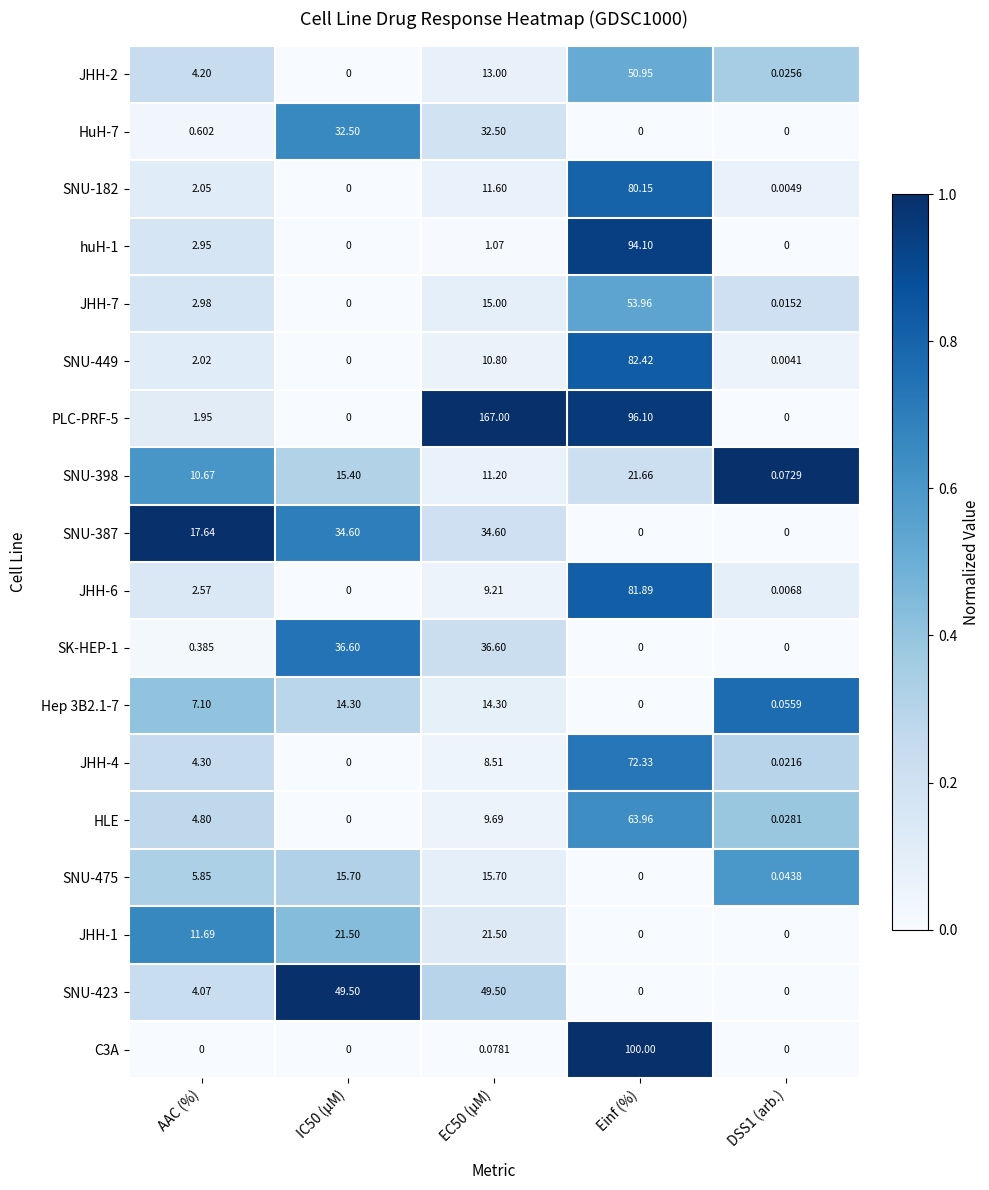

Is the value of JHH-1 at AAC (%) greater than the value of JHH-2 at IC50 (µM)?

Yes